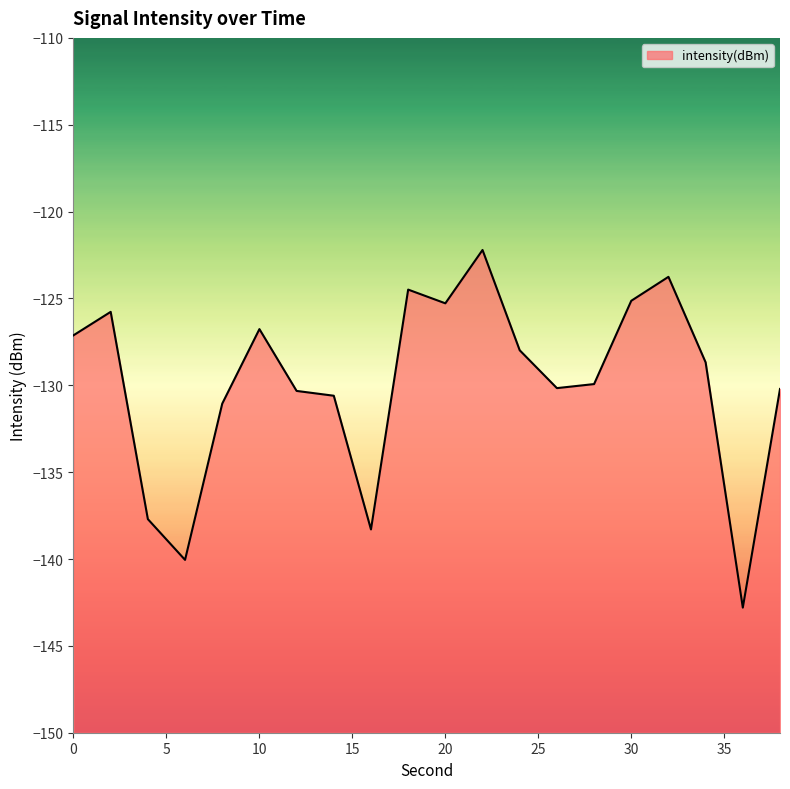

List the labels in order of value, largest first.

22, 32, 18, 30, 20, 2, 10, 0, 24, 34, 28, 26, 38, 12, 14, 8, 4, 16, 6, 36